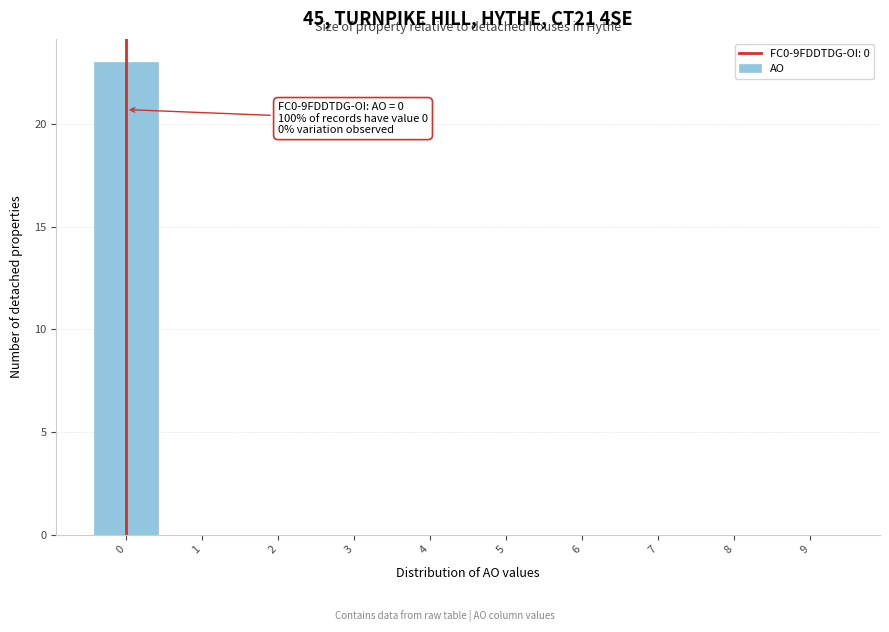

Which range on the x-axis has the tallest bar?

-0.5 to 0.5